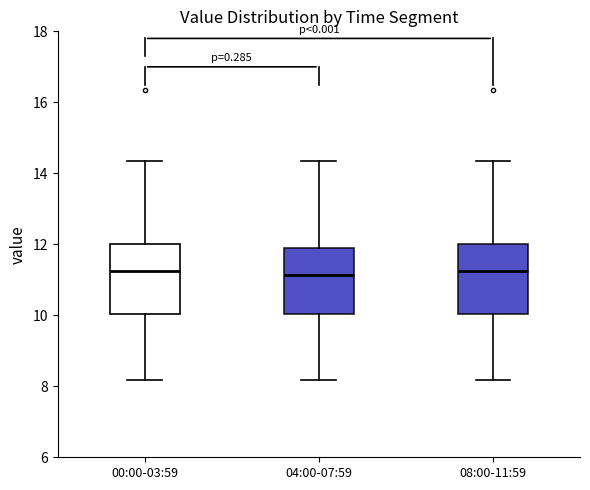

Where does the median line of the box for 08:00-11:59 sit on the y-axis? The values are not printed on the chart, so give them approximately, as read against the axis.

11.2